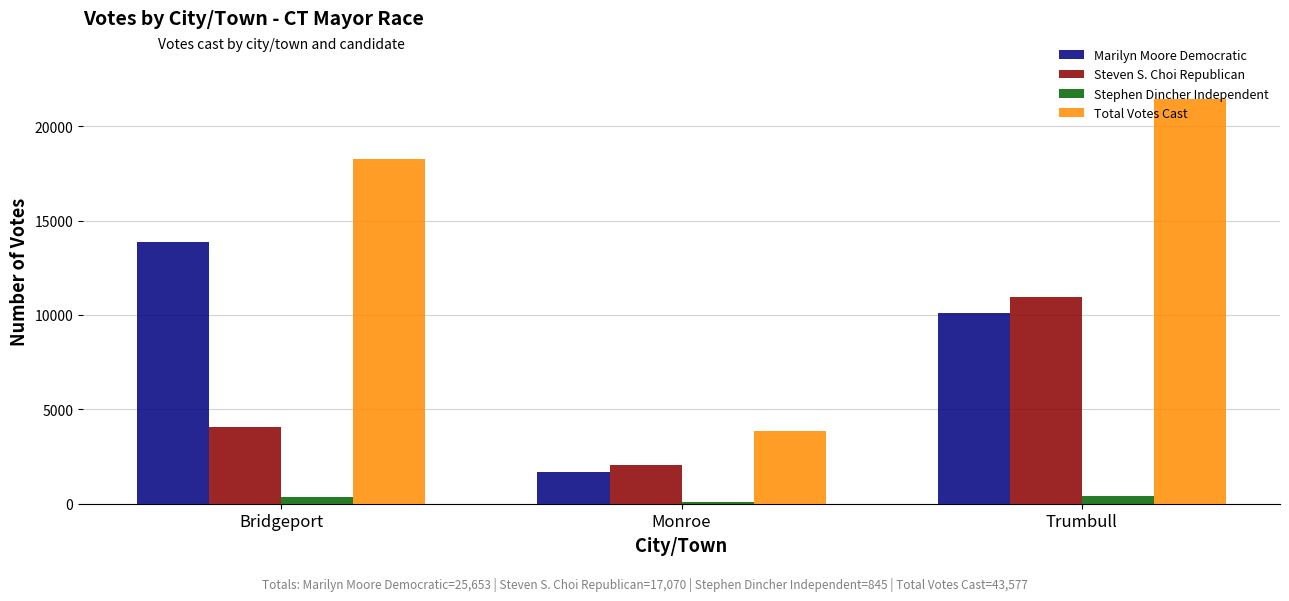

What is the label of the 3rd bar from the right?

Bridgeport